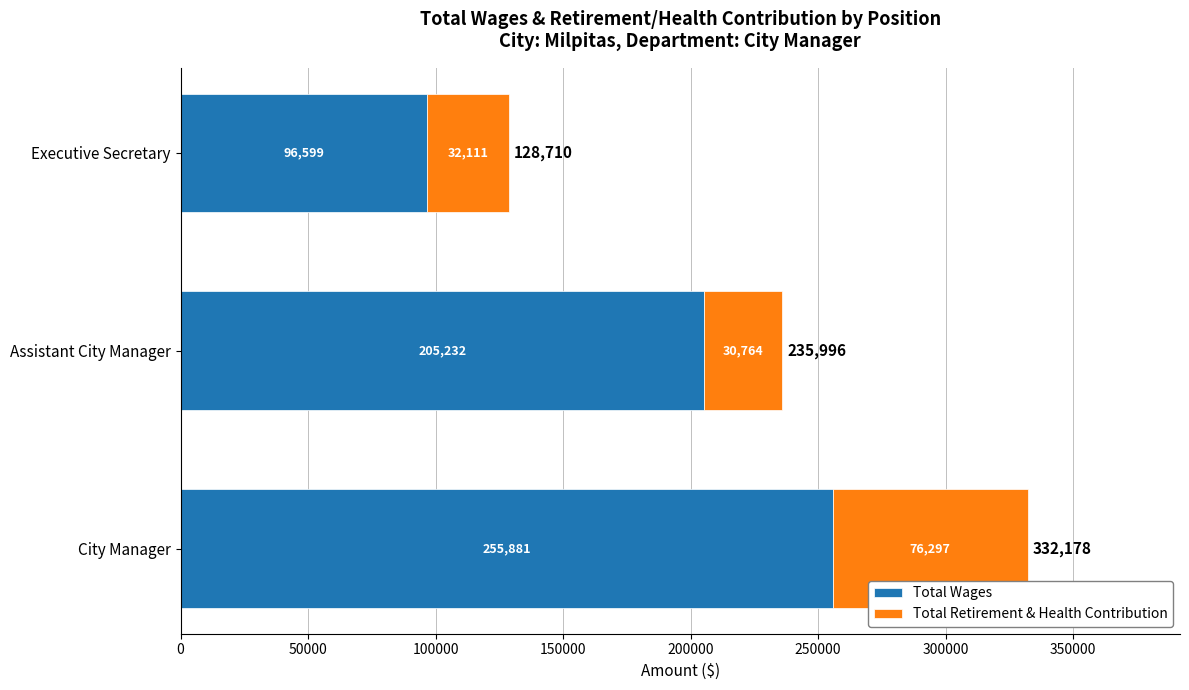

What is the total value across all series at Assistant City Manager?

235996